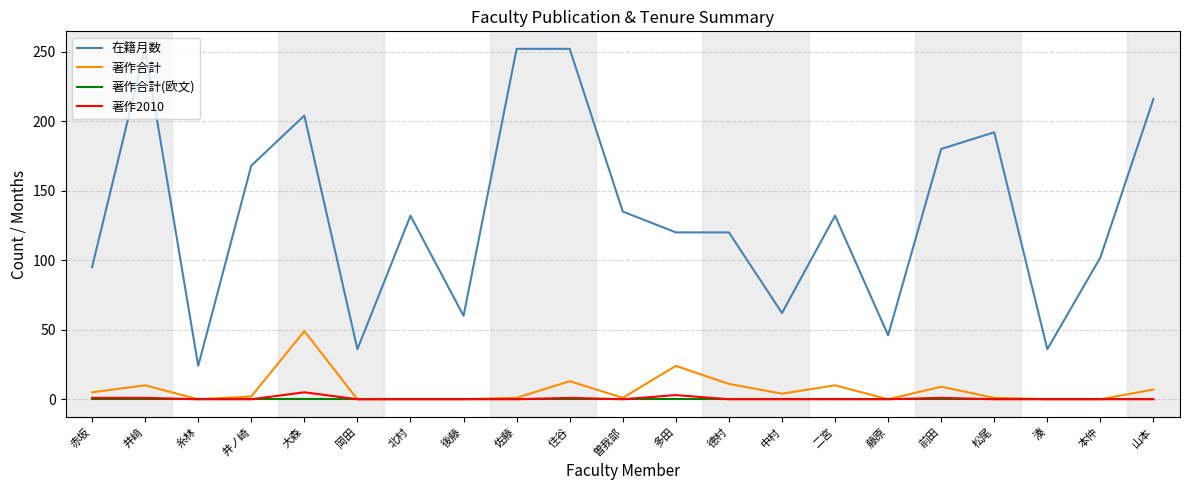

True or false: 著作2010 and 在籍月数 intersect in this chart.

False